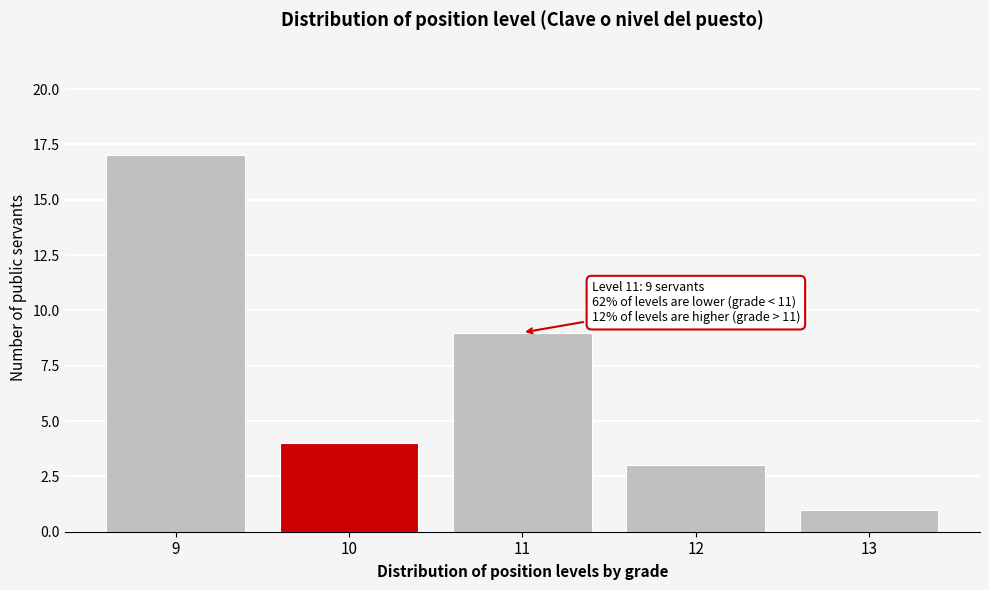

Reading left to right, list all the values displayed in this chart.

9=17	10=4	11=9	12=3	13=1